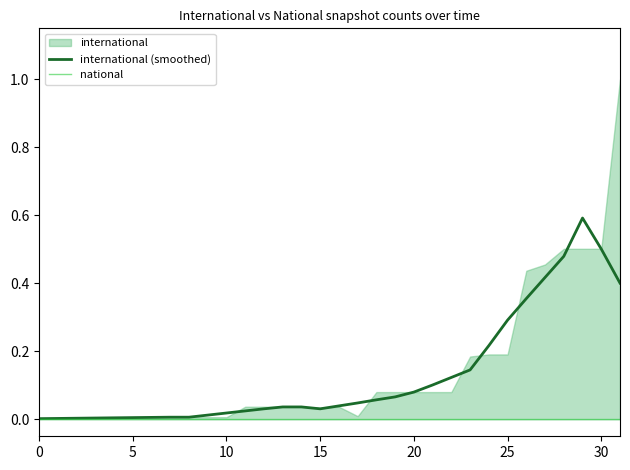

What is the difference between the highest and lowest values at 29?

0.6